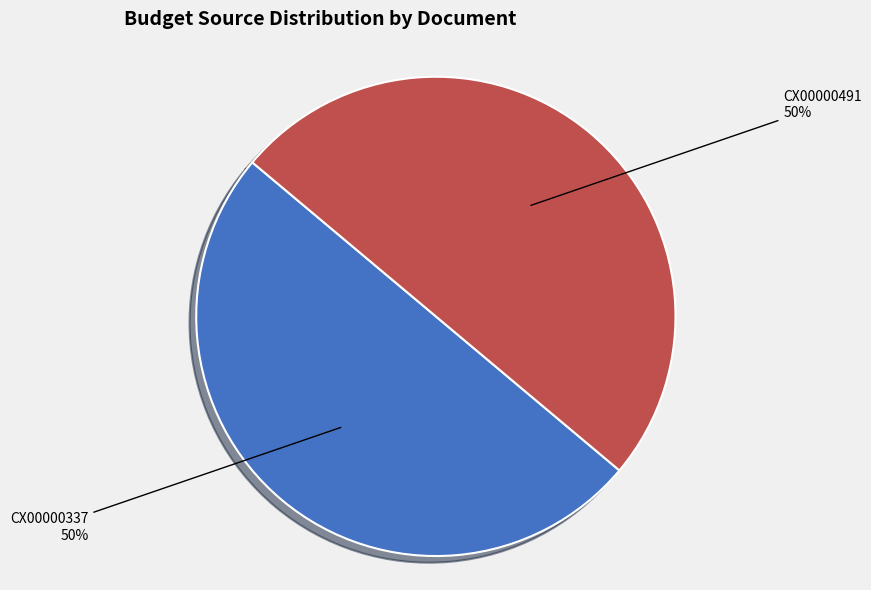

How many slices are in this pie chart?

2